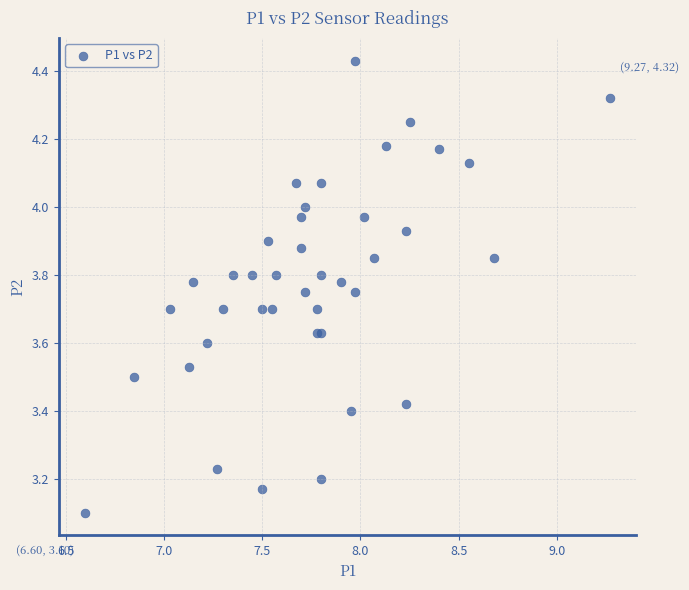

What Y value in the scatter plot is closest to 3?

3.1